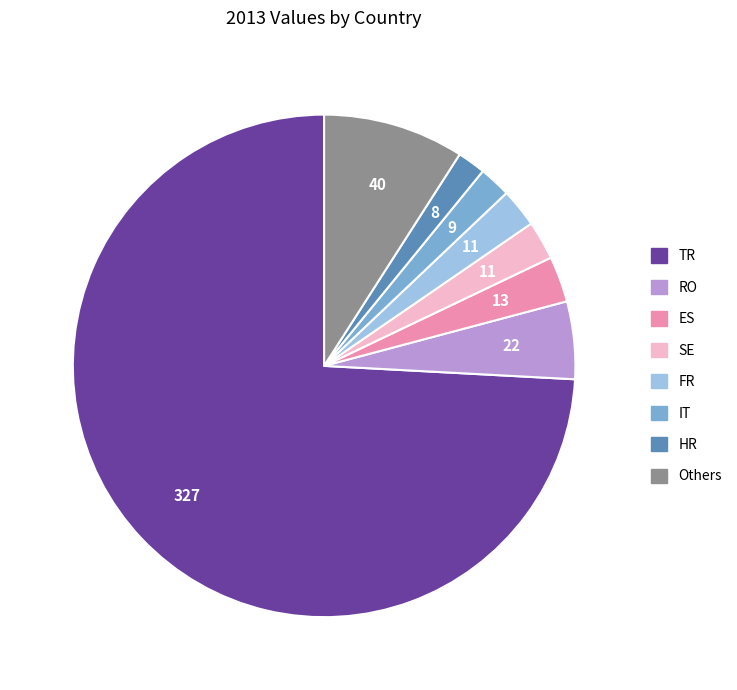

Does any single category account for the majority?

Yes